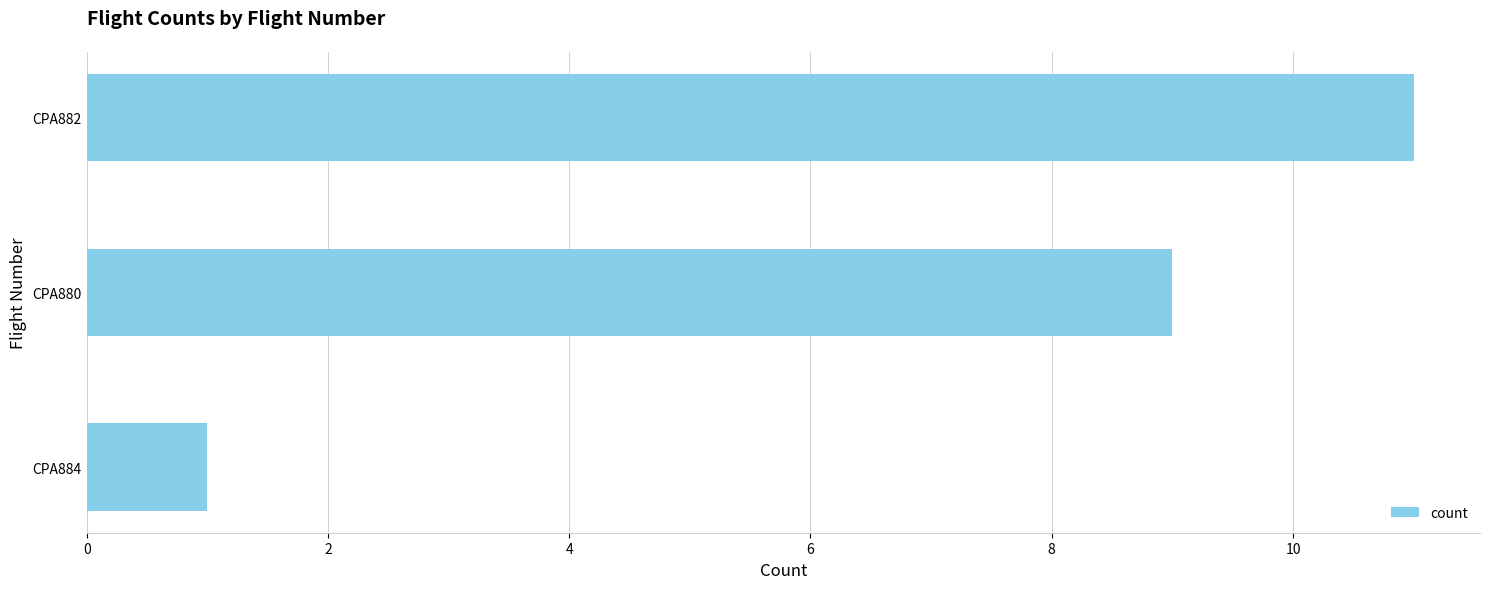

What position from the top is CPA880?

2